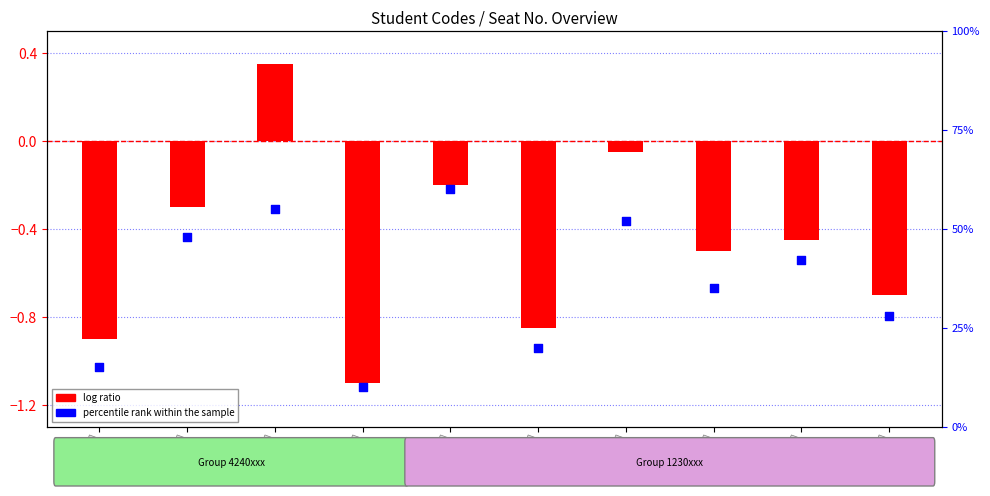

At which category is the sum across all series the highest?

4240059